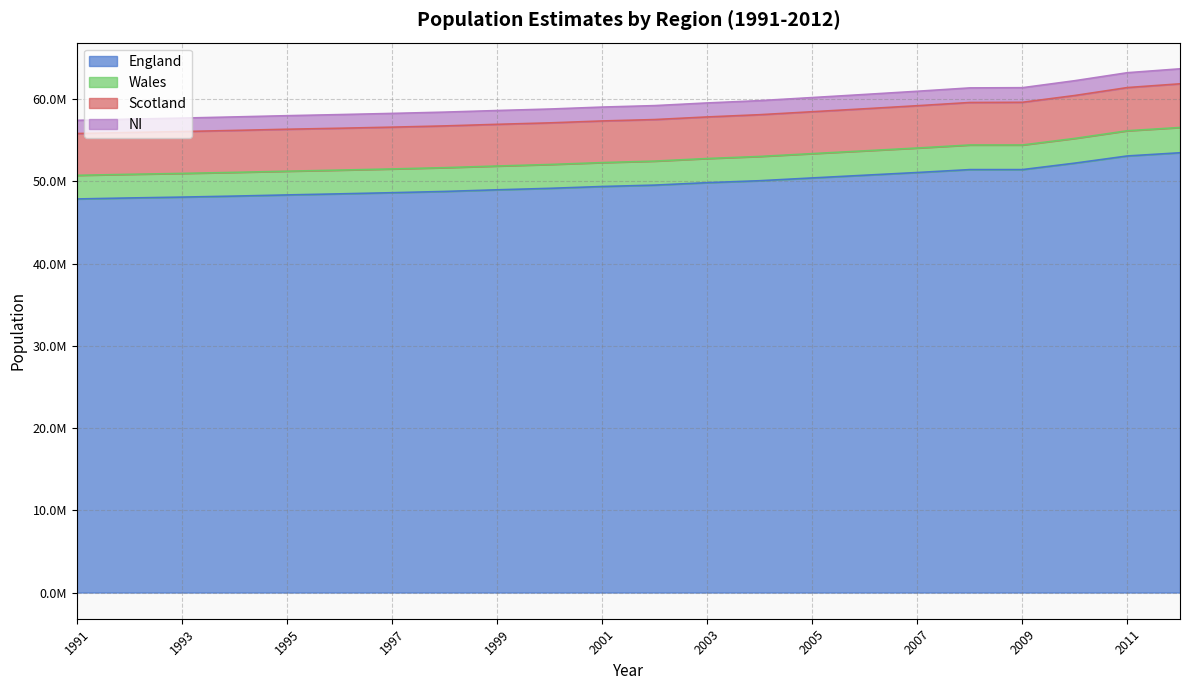

List the labels in order of Wales value, largest first.

2012, 2011, 2010, 2009, 2008, 2007, 2006, 2005, 2004, 2003, 2002, 2001, 2000, 1999, 1998, 1997, 1996, 1995, 1994, 1993, 1992, 1991